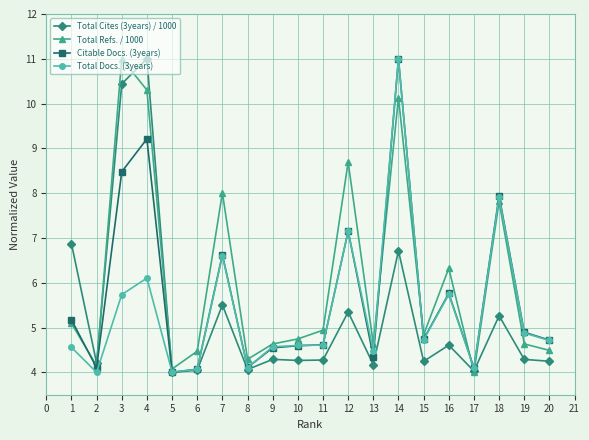

Where is Citable Docs. (3years) nearest to the value 7?

12